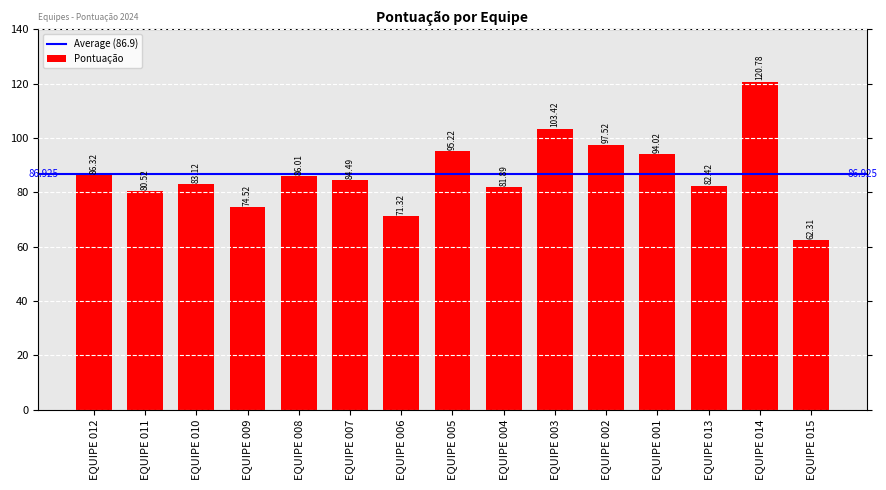

Which category has the lowest value across all series?

EQUIPE 015